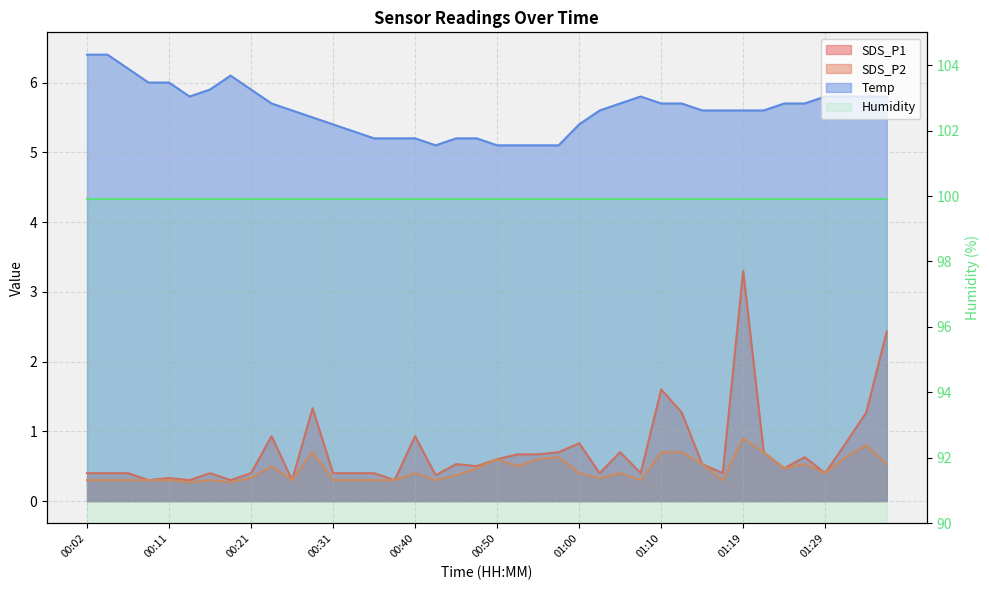

The SDS_P2 series shows 0.3 at 00:02. True or false?

True